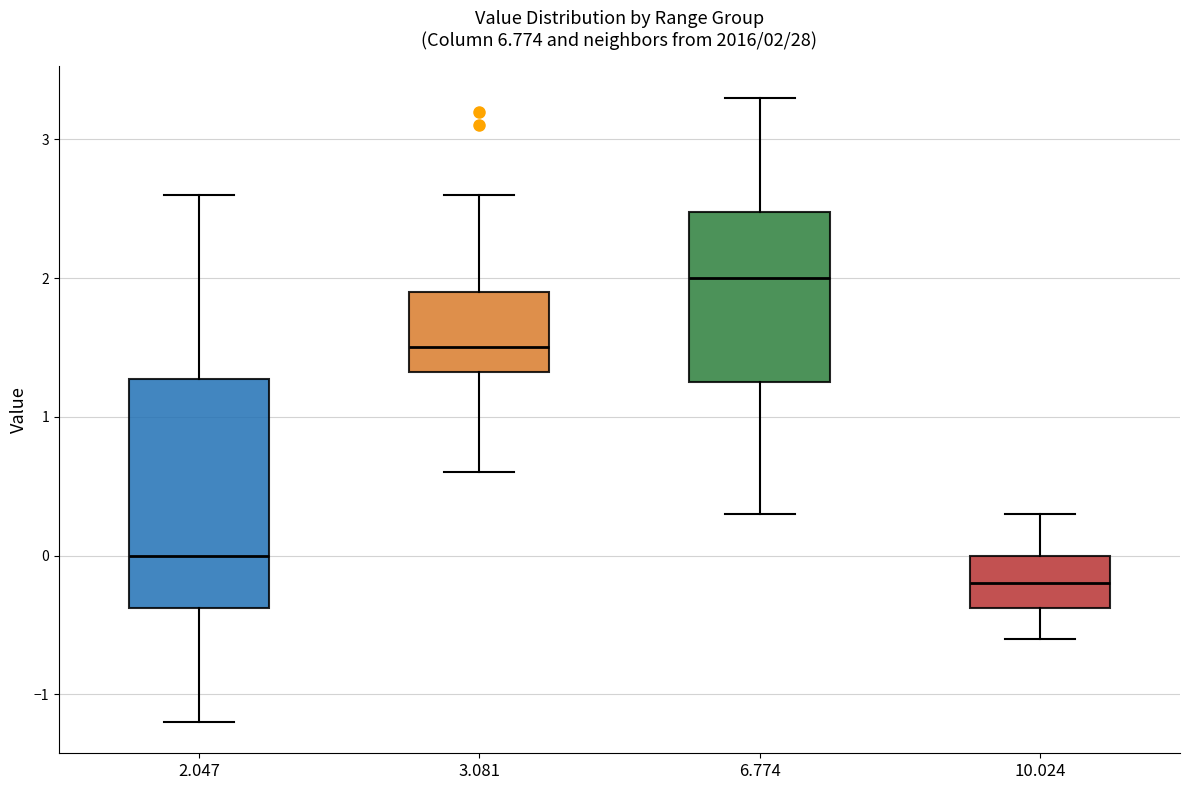

Which box is the tallest, from its lower edge to its upper edge?

2.047